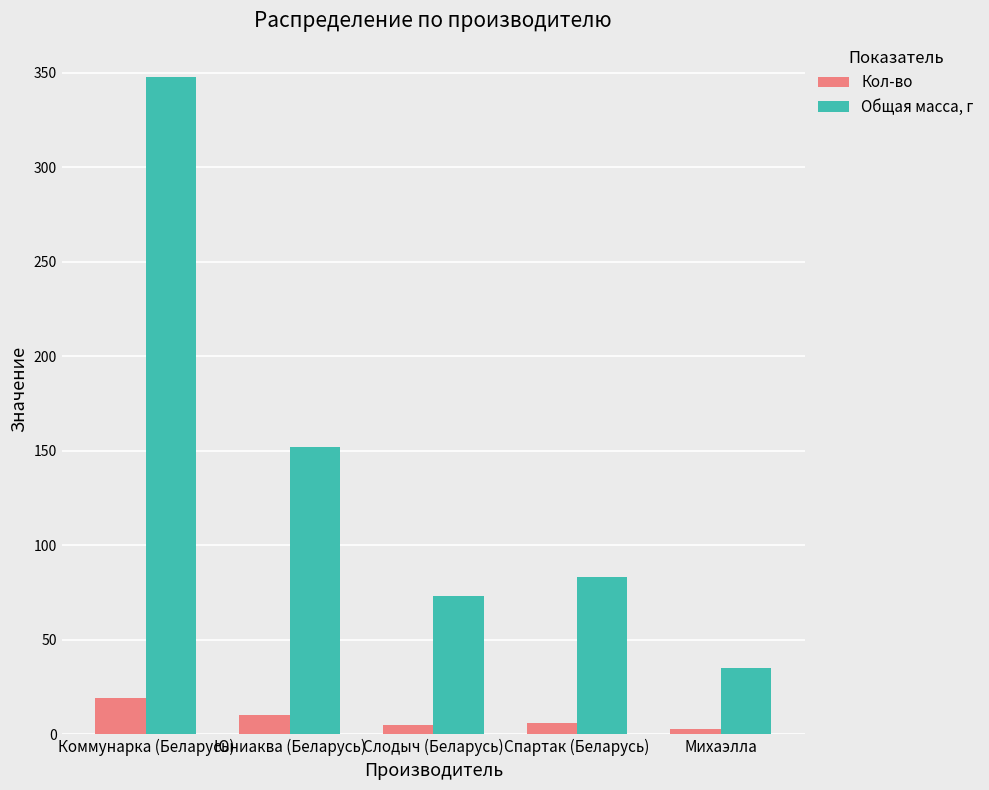

Count the number of data series in this chart.

2